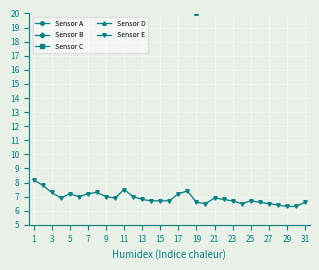

Reading left to right, extract all data points from this chart.

Sensor A: 21.6	21.6	22.2	22.1	21.7	21.2	20.8	21.0	21.8	21.1	21.4	22.0	21.7	21.1	20.9	21.5	21.6	20.9	20.0	20.9	21.5	22.0	22.0	21.4	21.7	20.9	21.1	21.2	20.8	21.7	21.8
Sensor B: 31.2	32.6	34.0	33.8	33.0	31.8	31.9	33.1	33.9	34.7	34.0	34.6	34.8	36.1	35.4	33.6	31.6	31.7	32.1	33.3	34.2	35.6	33.3	32.6	32.4	32.8	32.4	33.1	33.1	32.8	34.4
Sensor C: 21.4	21.6	23.0	23.0	22.2	21.8	21.6	21.9	22.7	22.5	22.0	22.8	22.4	22.0	21.7	22.3	22.6	21.8	21.1	21.8	22.5	23.1	23.0	22.8	22.7	21.8	21.9	22.1	22.1	22.5	23.1
Sensor D: 21.6	21.6	22.2	22.4	22.0	21.3	21.2	21.1	22.0	21.3	21.4	22.1	21.7	21.4	21.0	21.6	21.9	21.2	20.0	20.8	21.4	22.1	22.3	21.8	22.2	21.2	21.4	21.5	21.2	22.0	22.1
Sensor E: 8.2	7.8	7.3	6.9	7.2	7.0	7.2	7.3	7.0	6.9	7.5	7.0	6.8	6.7	6.7	6.7	7.2	7.4	6.6	6.5	6.9	6.8	6.7	6.5	6.7	6.6	6.5	6.4	6.3	6.3	6.6